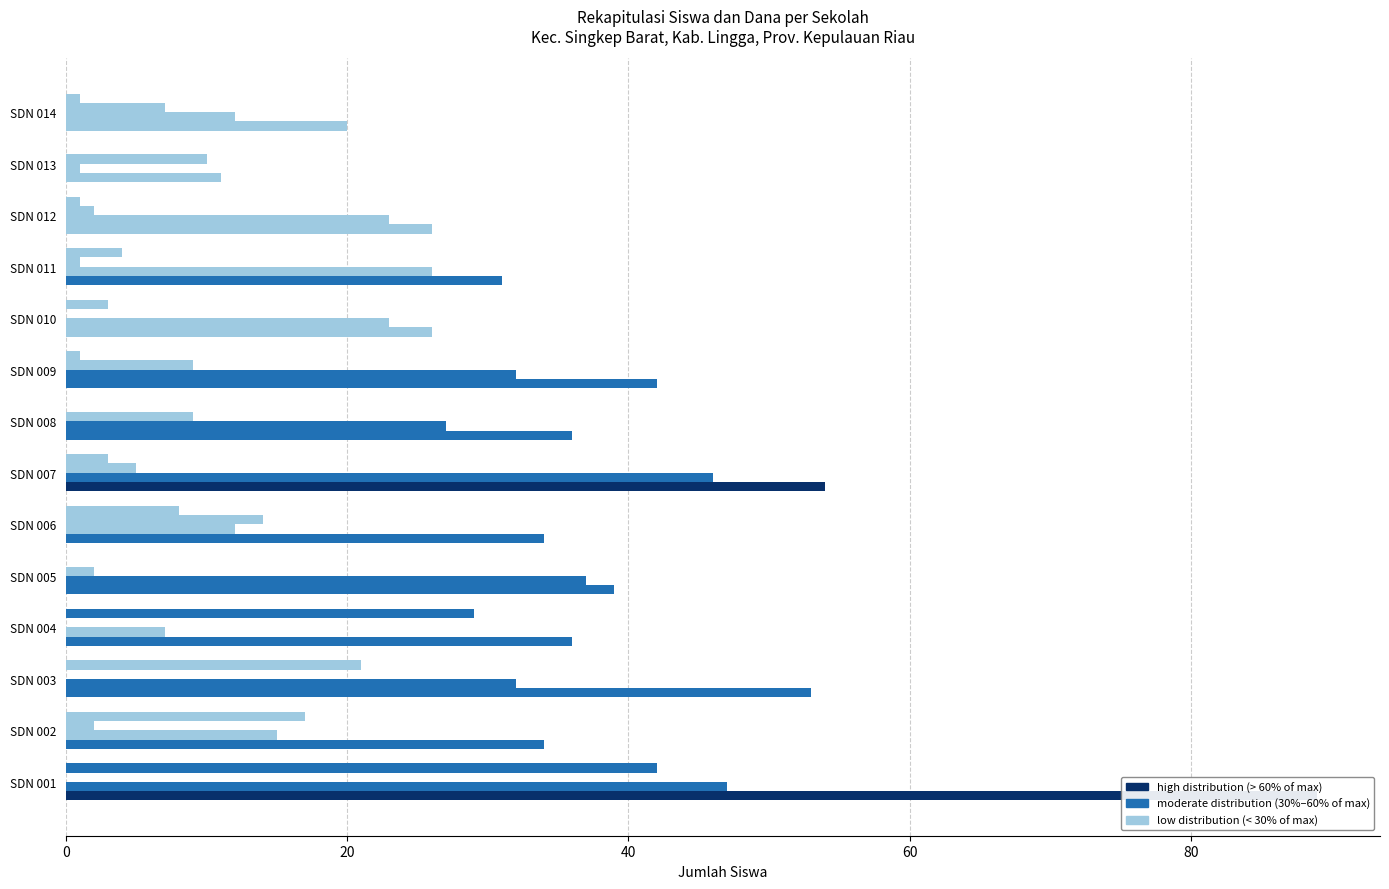

What is the difference between the highest and lowest values at SDN 003?

53